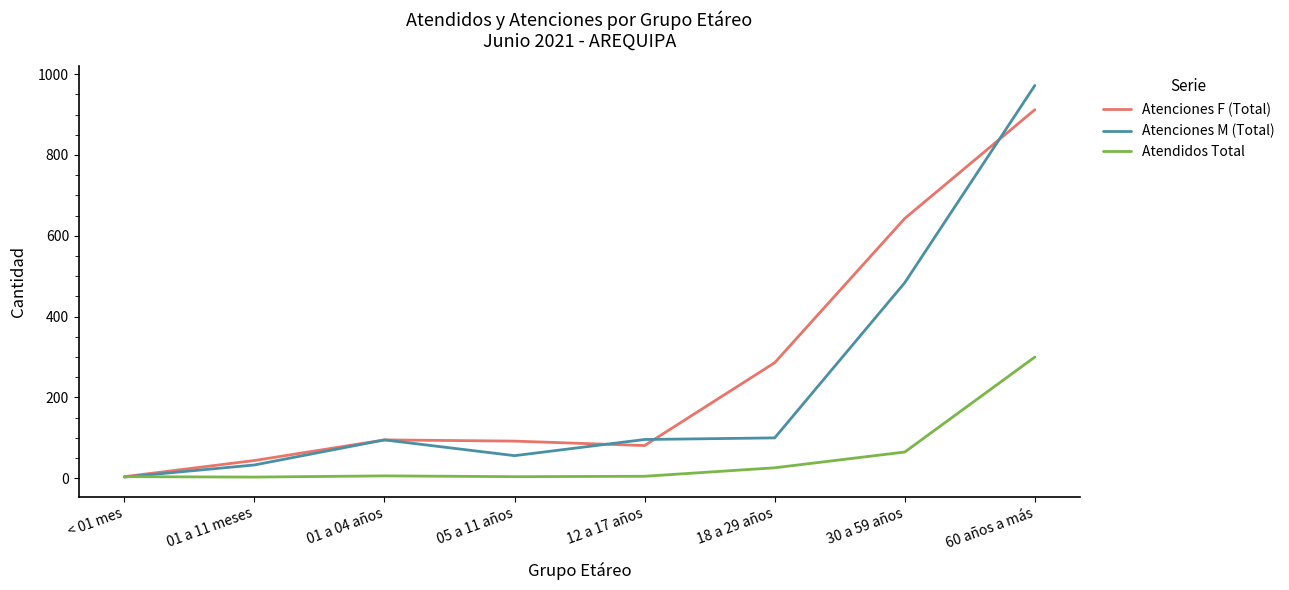

Is this an area chart (filled region under the line)?

No